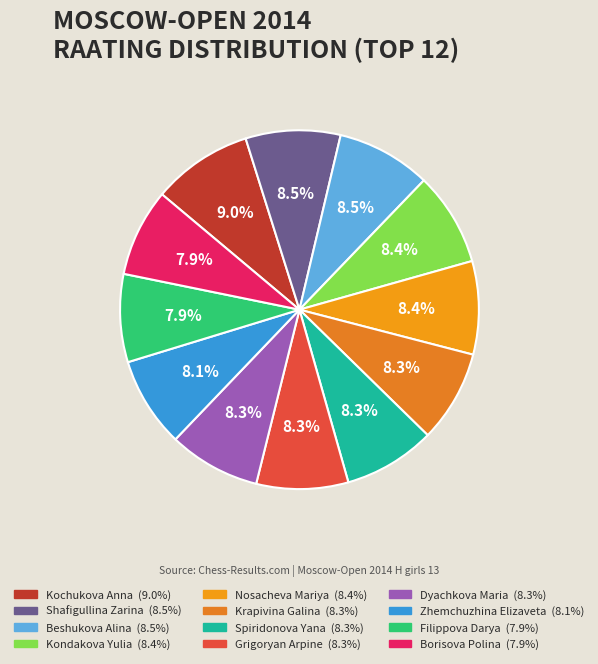

How many segments does this pie chart have?

12